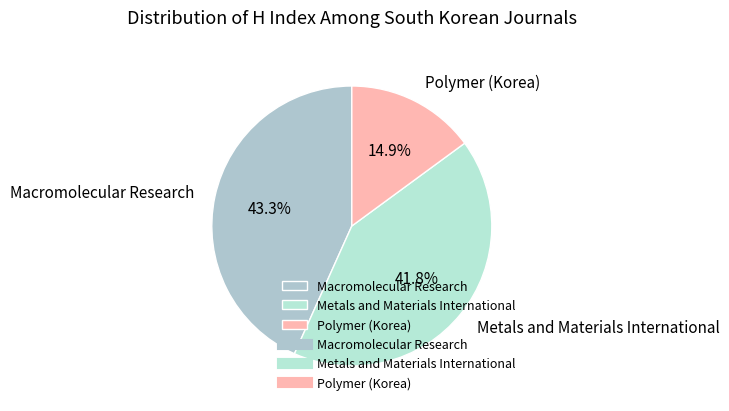

What percentage is NOT represented by Metals and Materials International?

58.2%